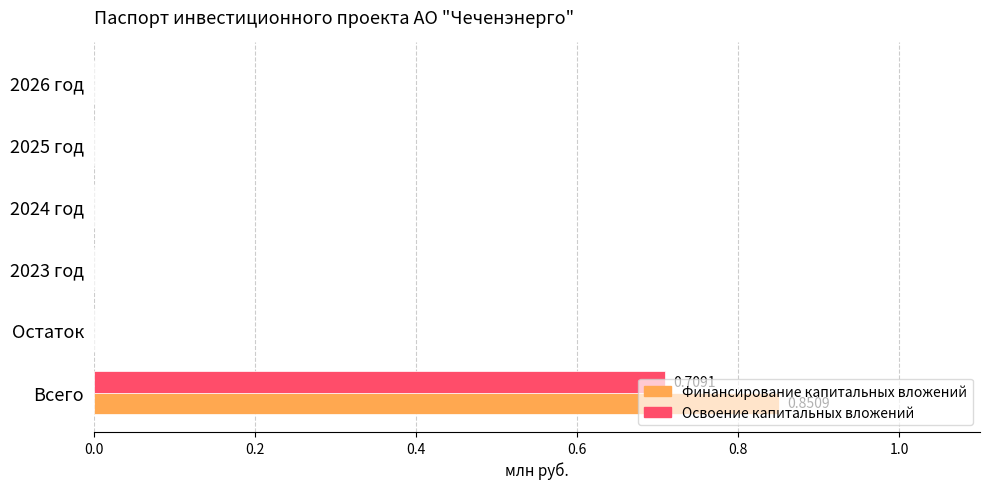

What is the sum of all Освоение капитальных вложений values?

0.7